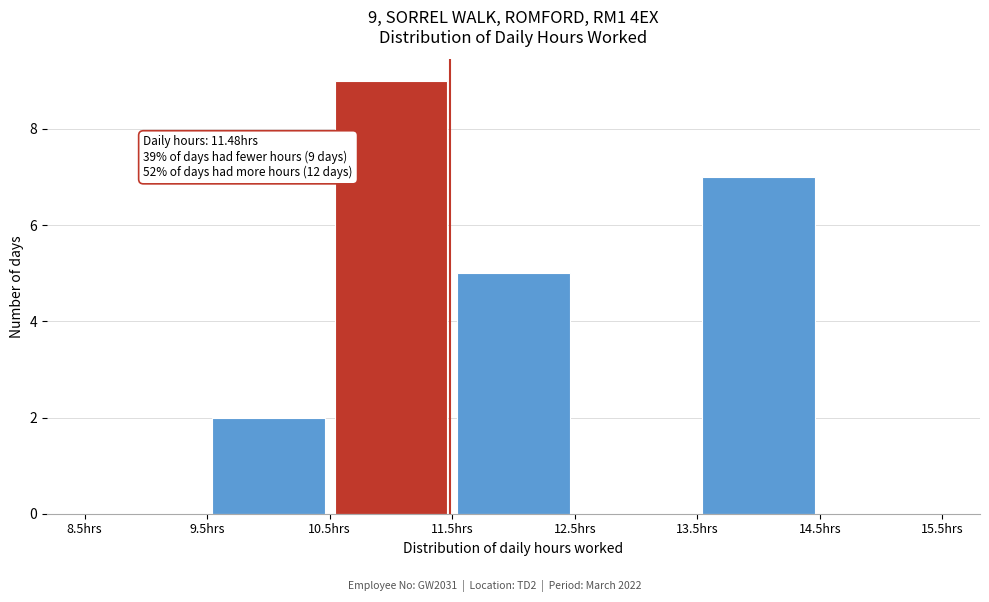

Over which range of the x-axis is the bar tallest?

10.5 to 11.5